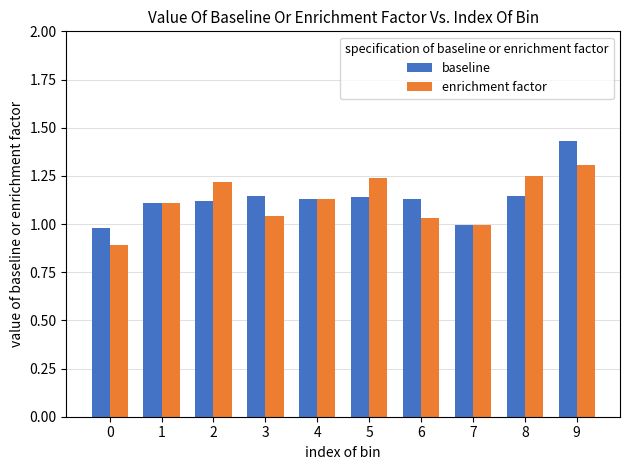

What is the lowest value of the enrichment factor series?

0.9